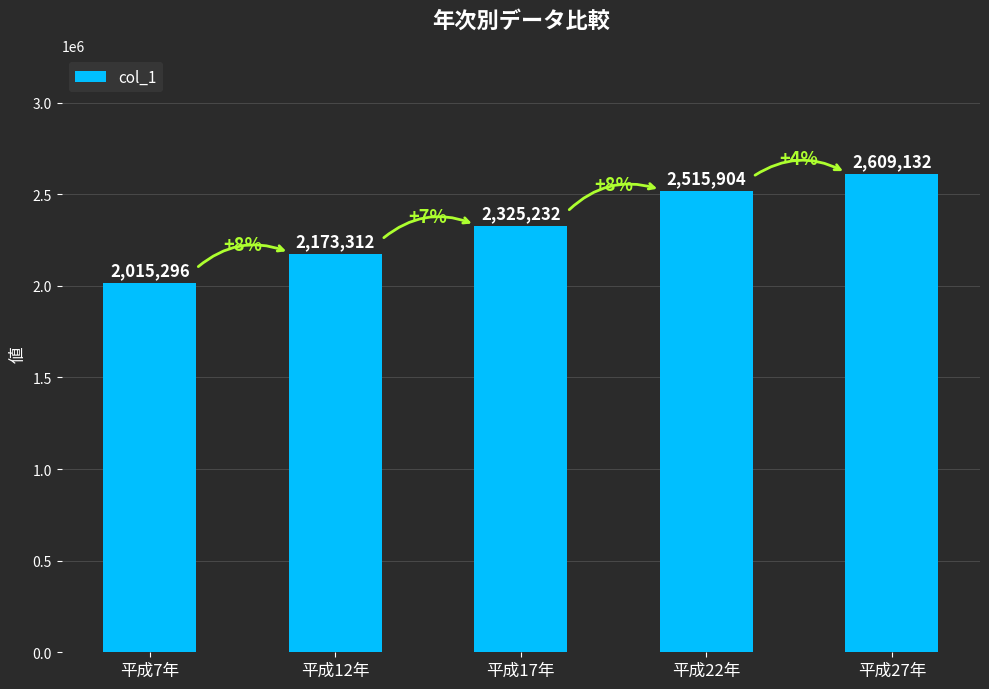

How many values are between 2173312 and 2515904?

3